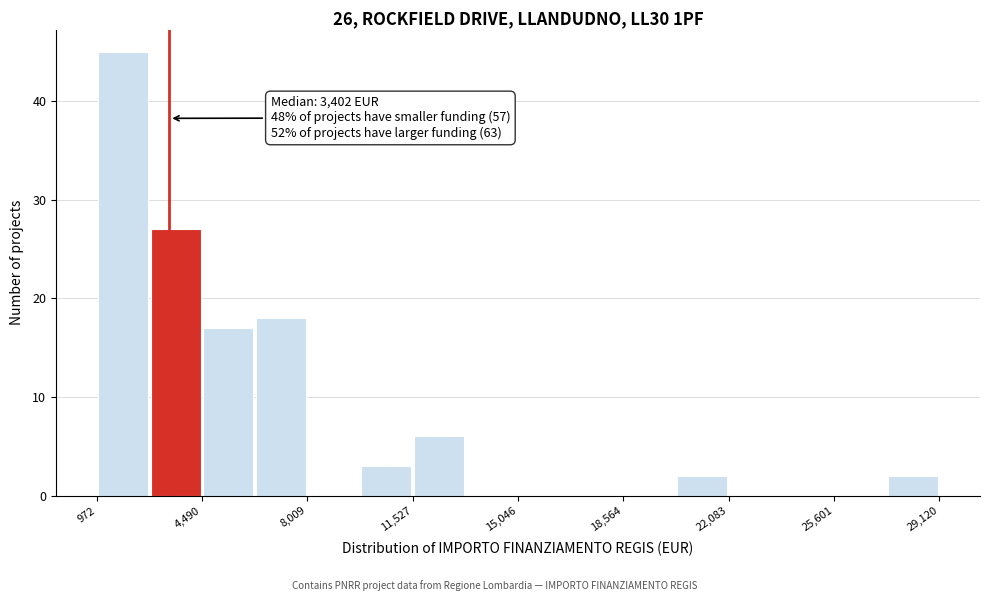

Around what value on the x-axis is the tallest bar? Give the approximate position of its centre, as read against the axis.

2000